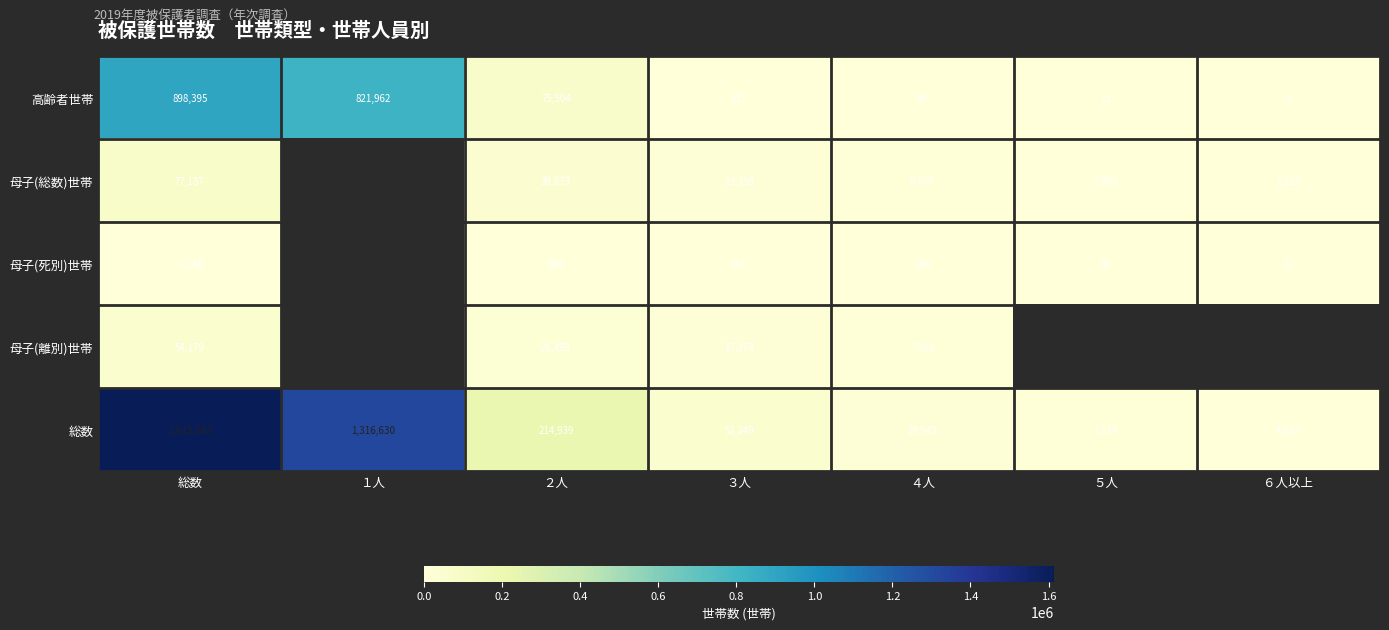

Which category has the lowest value across all series?

６人以上